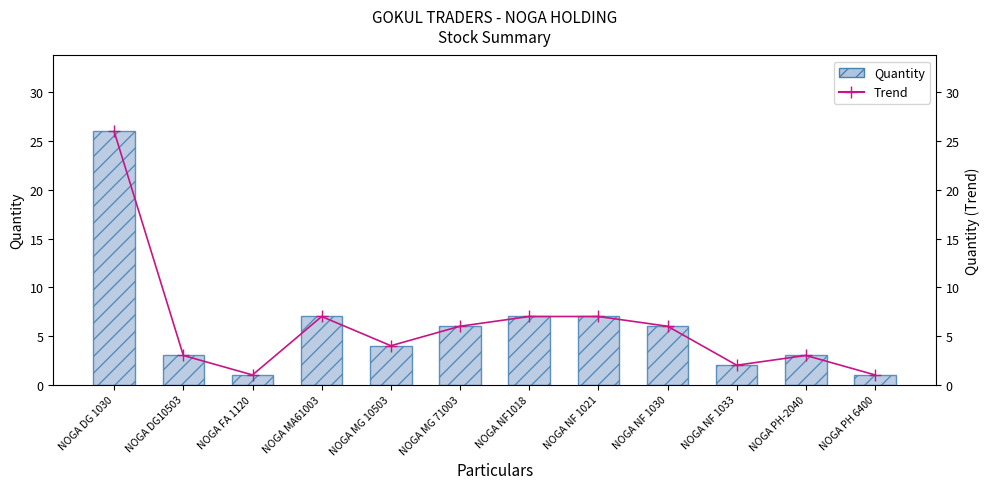

The Quantity series shows 1 at NOGA FA 1120. True or false?

True